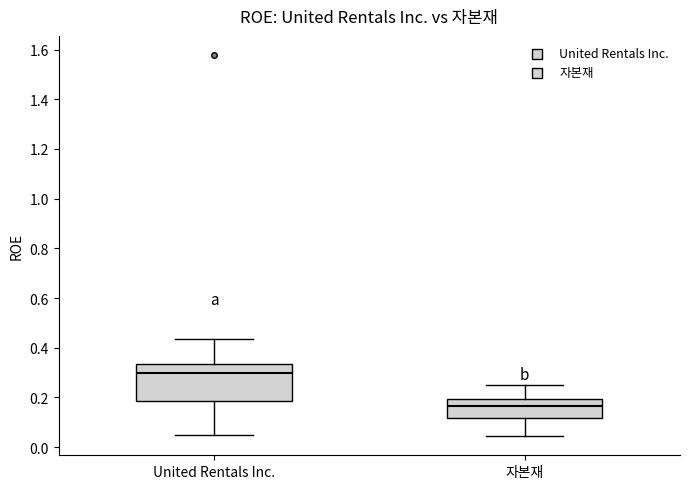

Reading left to right, read every box against the y-axis: the position of its median line, the range the box covers, and the ends of its whiskers. The values are not printed on the chart, so give them approximately, as read against the axis.

United Rentals Inc.: median 0.30, box 0.18 to 0.34, whiskers 0.04 to 0.44
자본재: median 0.16, box 0.12 to 0.20, whiskers 0.04 to 0.24